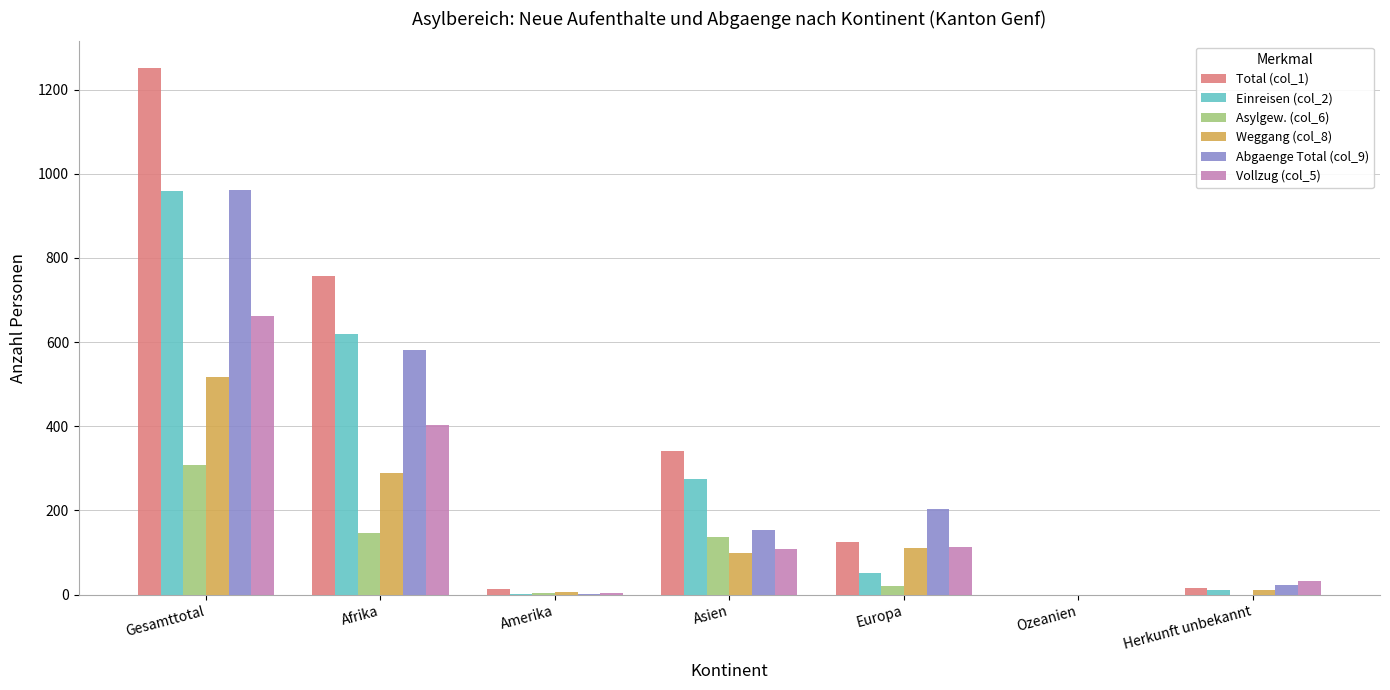

Is the value of Abgaenge Total (col_9) at Afrika greater than the value of Total (col_1) at Afrika?

No